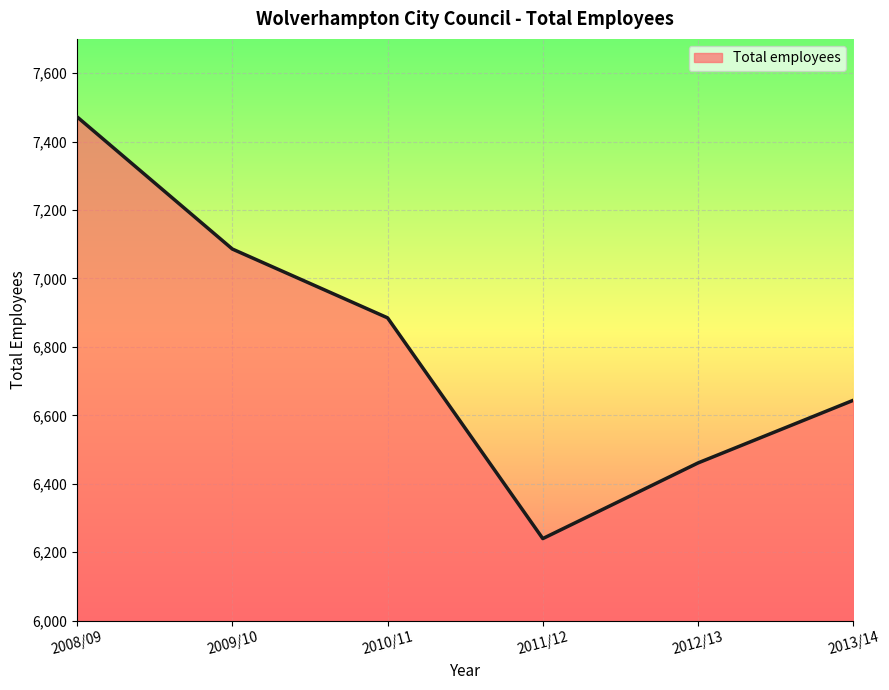

Rank the categories by value from lowest to highest.

2011/12, 2012/13, 2013/14, 2010/11, 2009/10, 2008/09